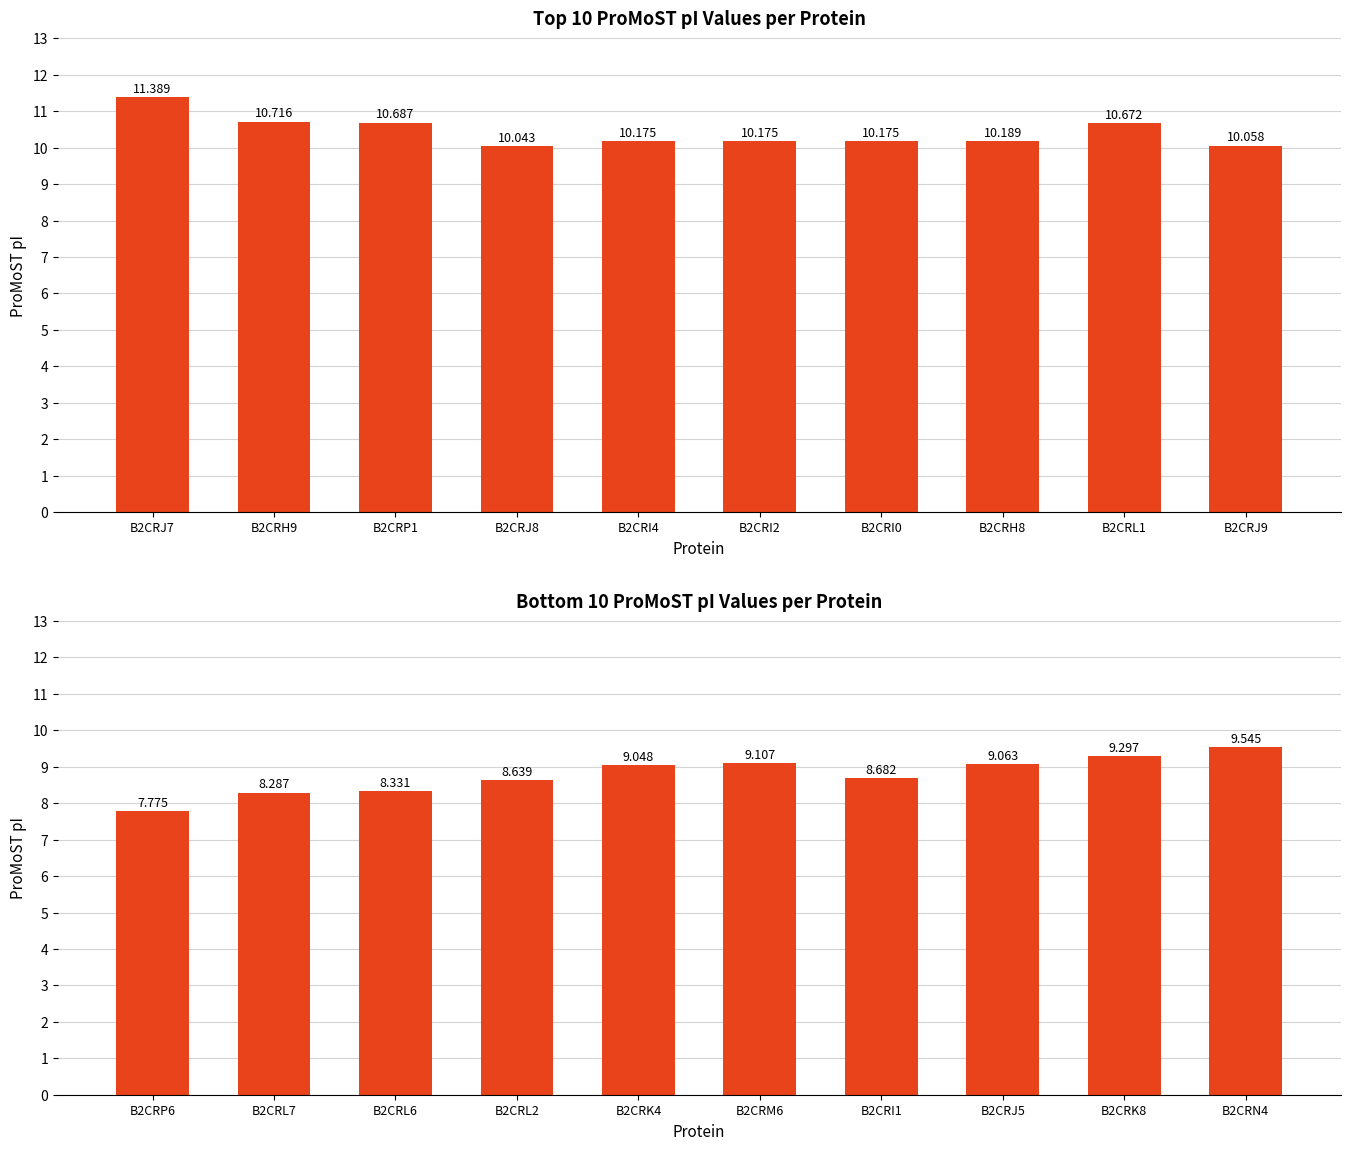

Which has a higher value, B2CRJ9 or B2CRL1?

B2CRL1